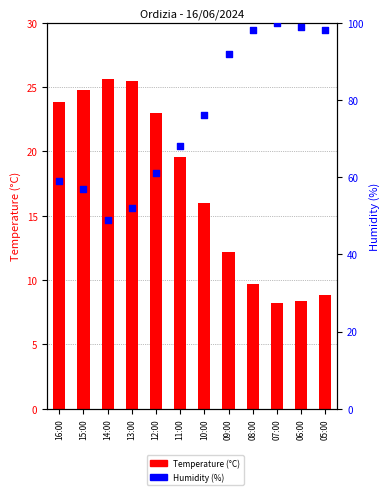

Which series has the largest Y range (max minus min)?

Humidity